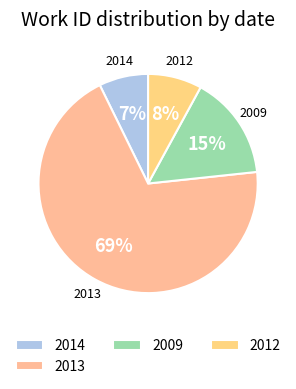

Does any single category account for the majority?

Yes